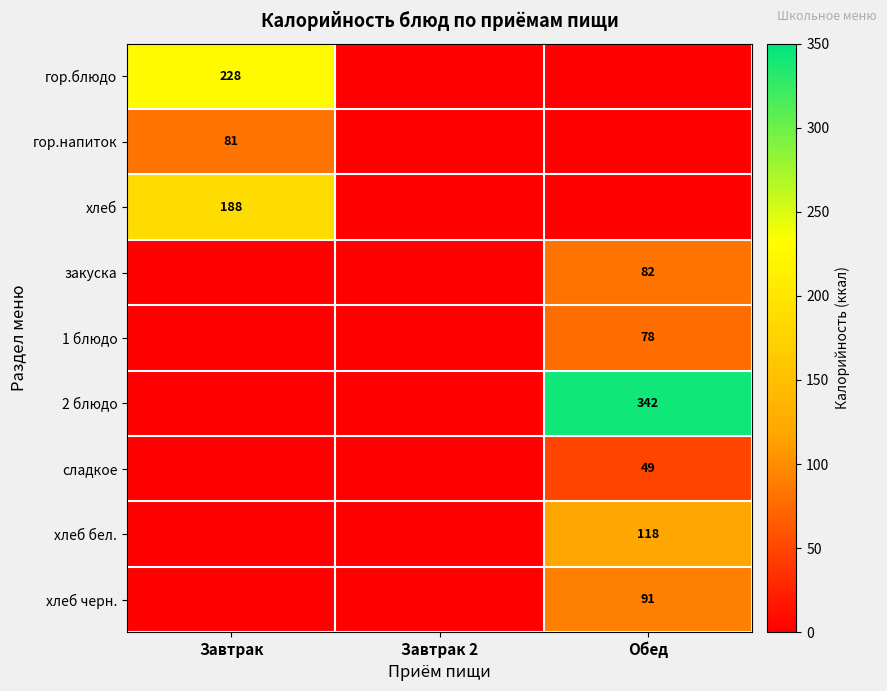

How many categories are shown in the chart?

3